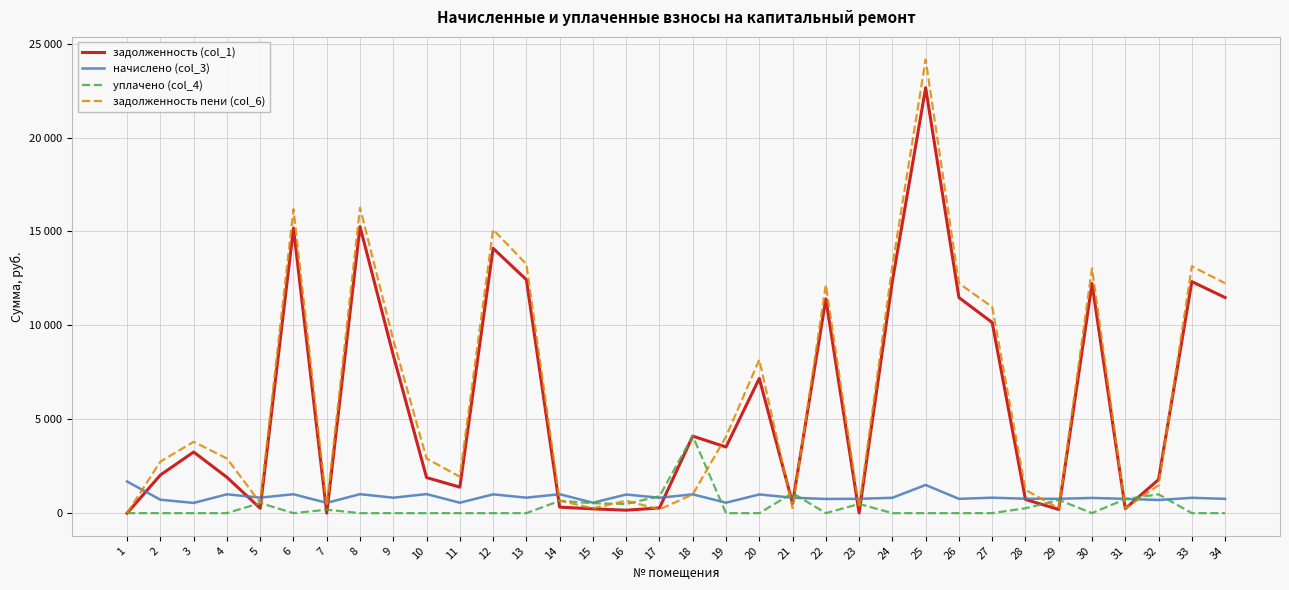

At which label does начислено (col_3) first exceed 818?

1